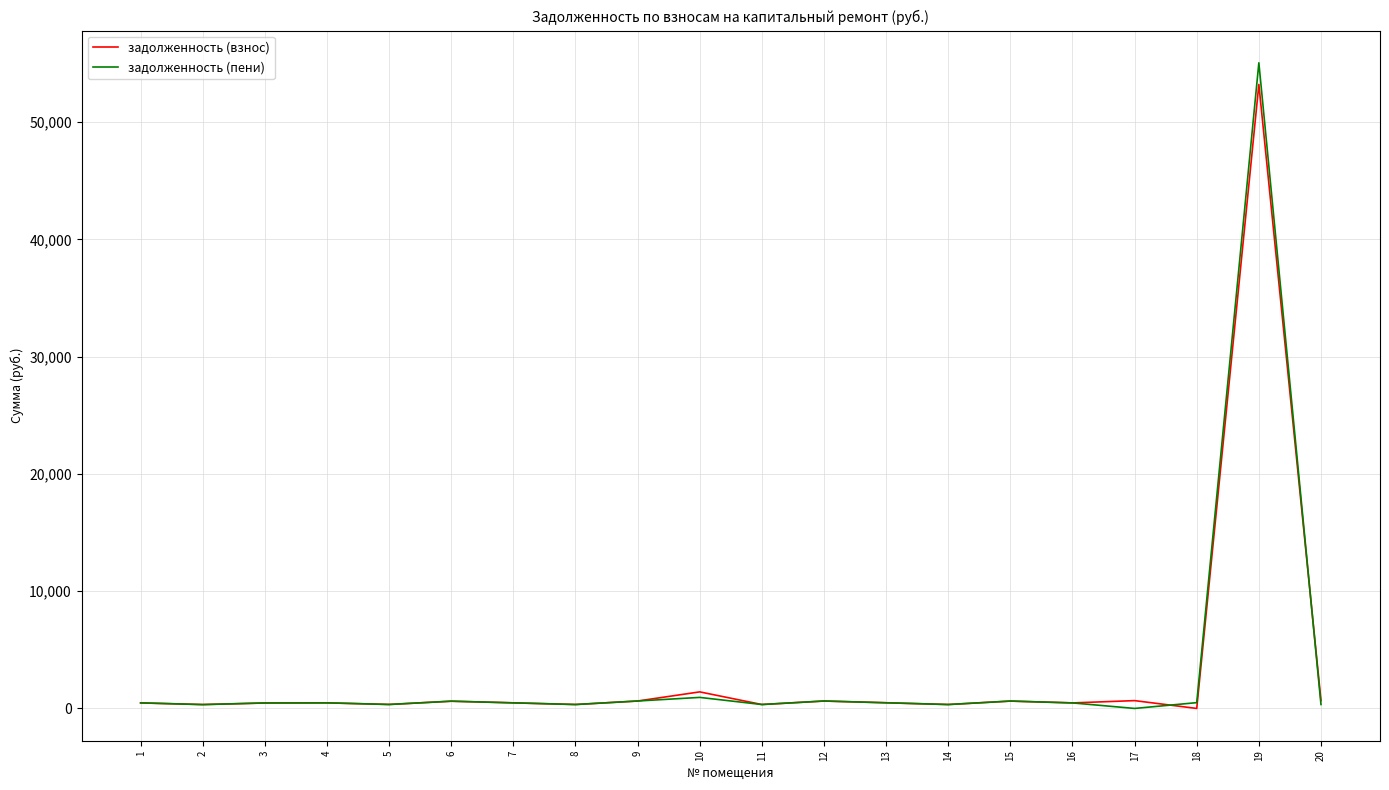

True or false: задолженность (пени) has more than 1 interior local peaks.

True